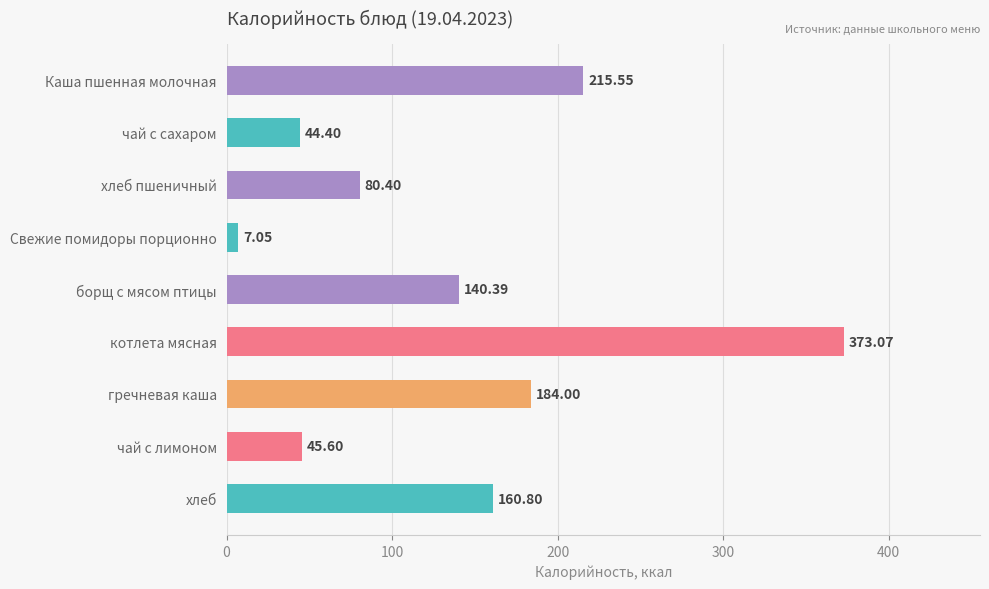

Does the chart contain stacked bars?

No